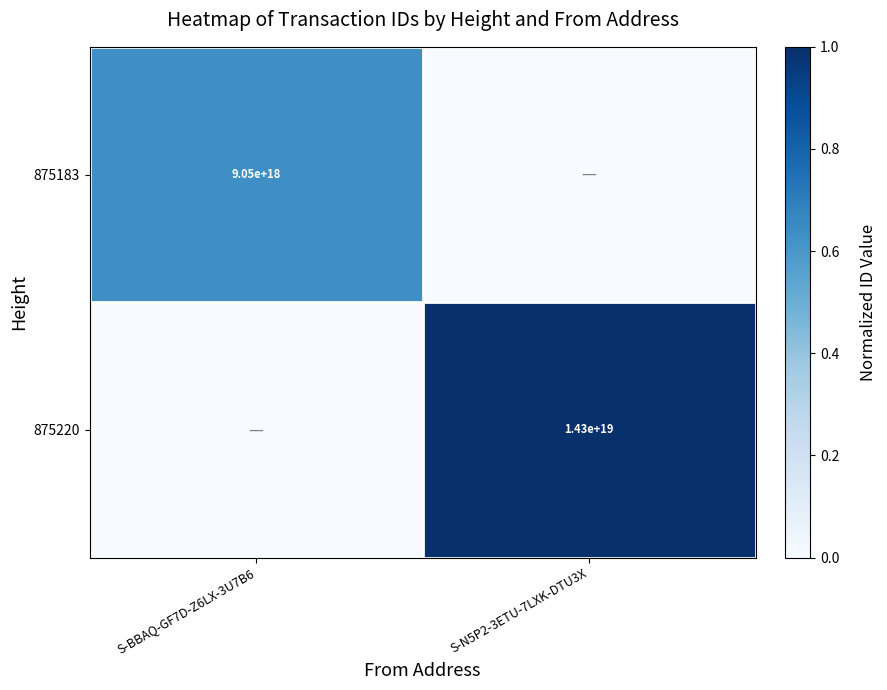

Is the value of 875220 at S-N5P2-3ETU-7LXK-DTU3X greater than the value of 875183 at S-BBAQ-GF7D-Z6LX-3U7B6?

Yes